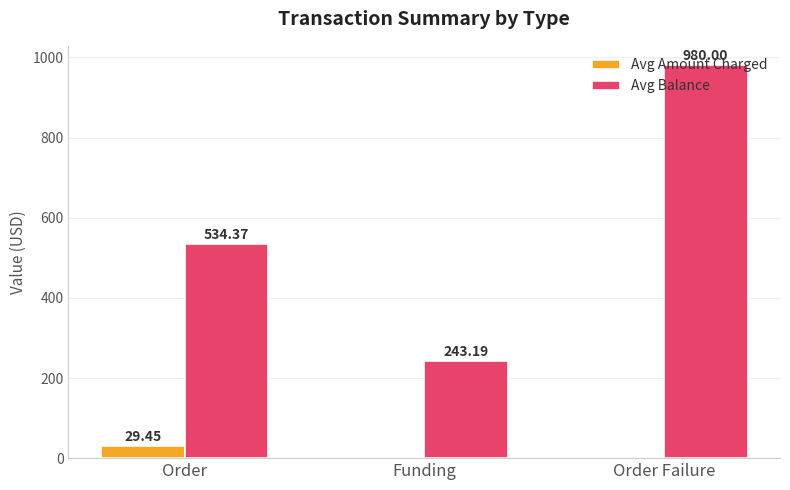

What is the average value of the Avg Amount Charged series?

9.8